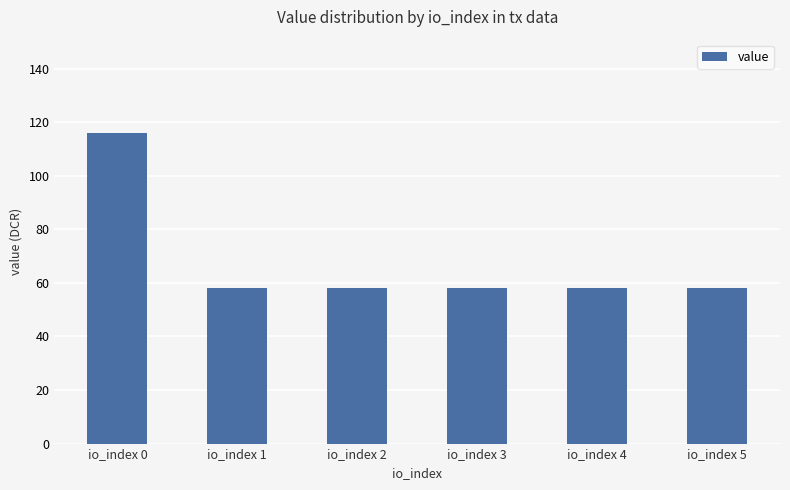

Is it true that the value at io_index 2 is 91.9?

False